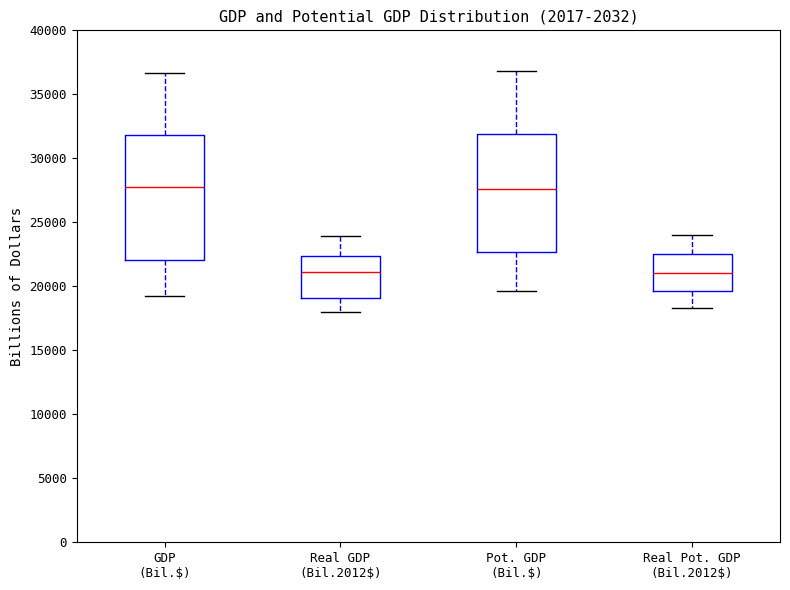

Comparing the boxes themselves (not the whiskers), which one is the tallest?

GDP (Bil.$)